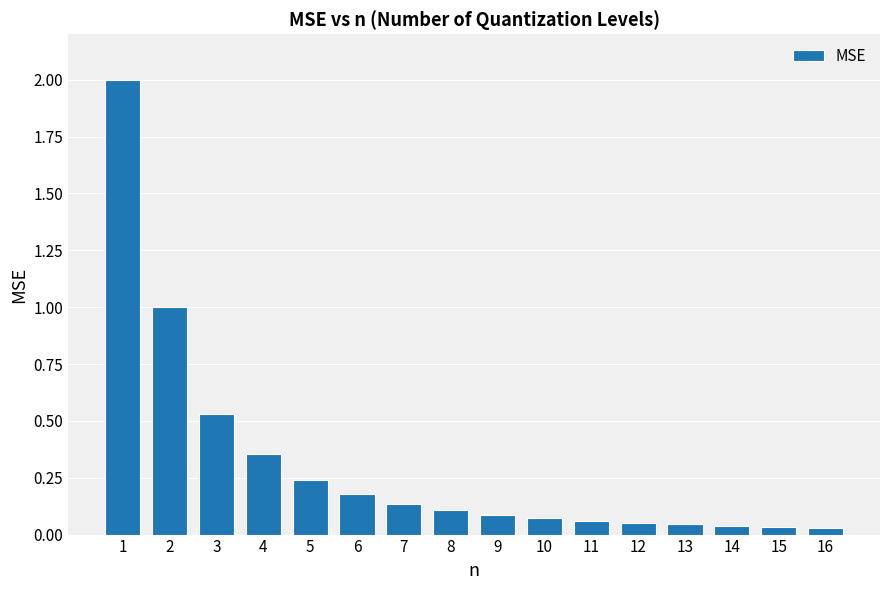

The chart shows a value of 1.0 at 2. True or false?

True